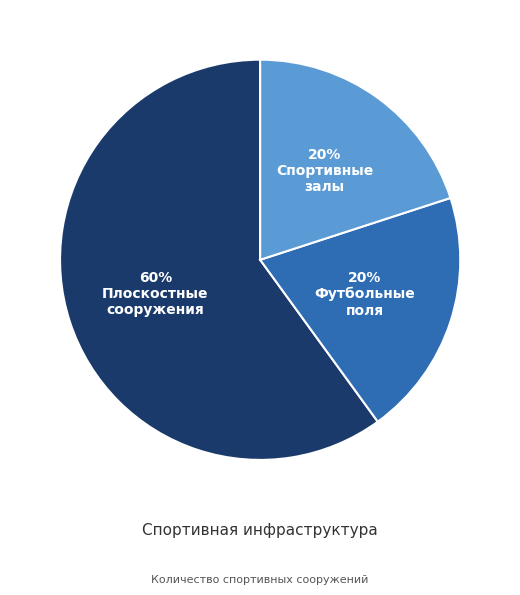

Does any single category account for the majority?

Yes